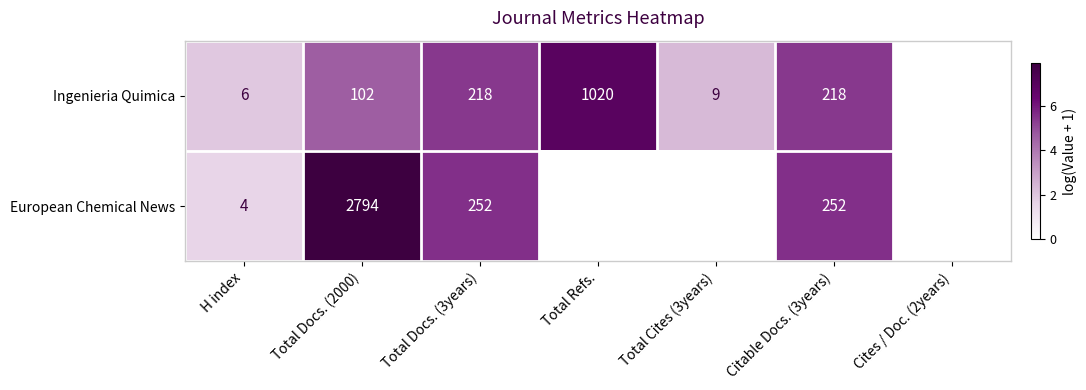

True or false: Ingenieria Quimica has a value of 35 at Total Docs. (2000).

False